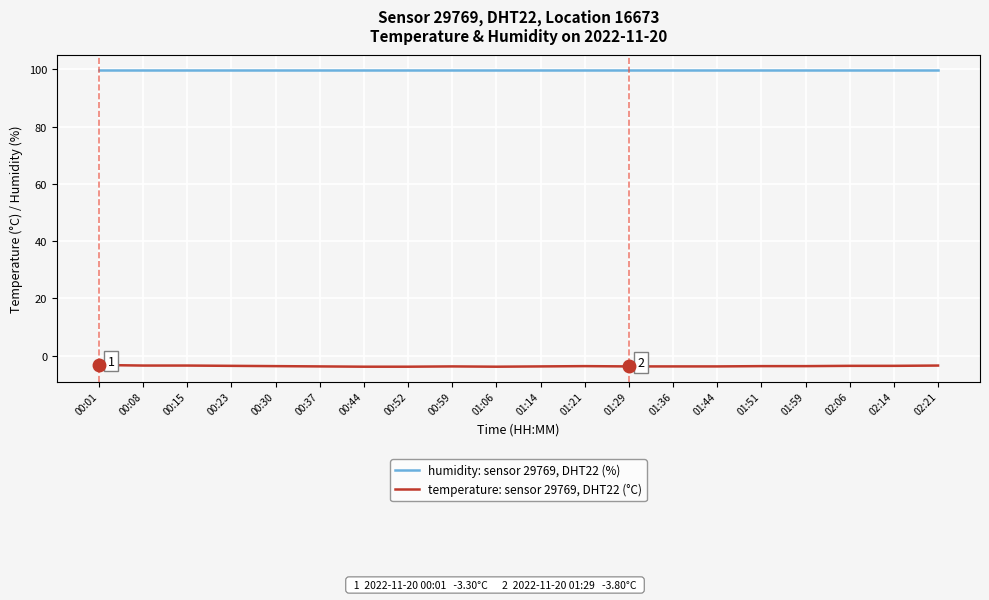

What position from the left is 01:06?

10